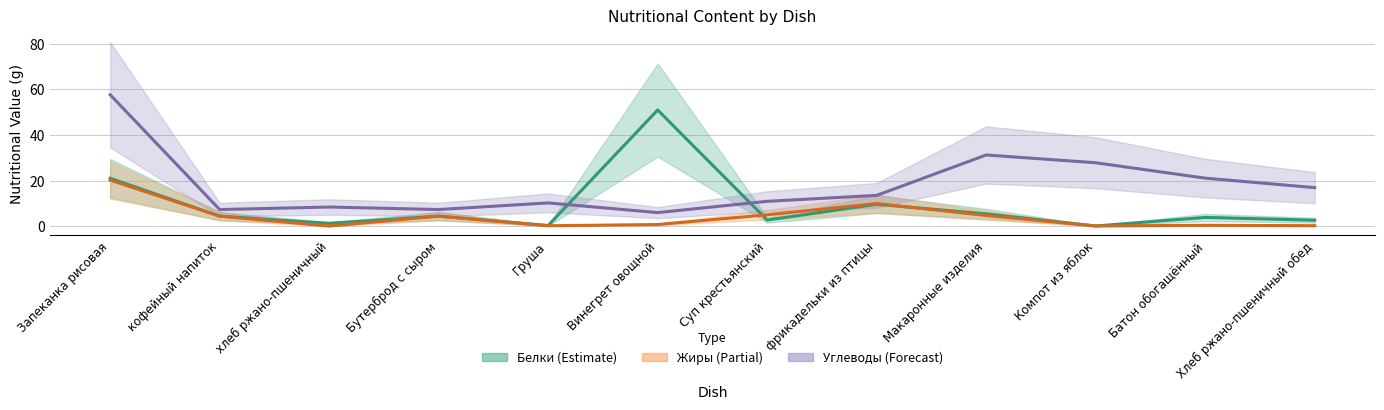

At which label does Жиры first exceed 4?

Запеканка рисовая